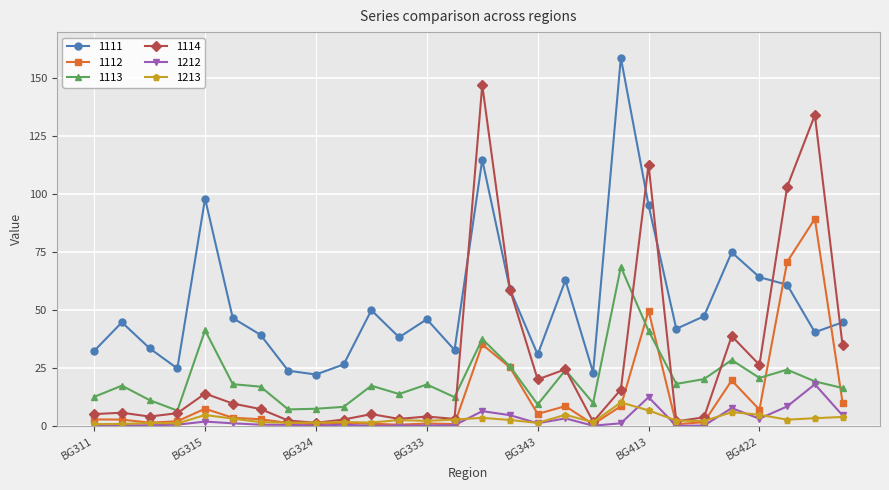

True or false: 1113 and 1213 intersect in this chart.

False